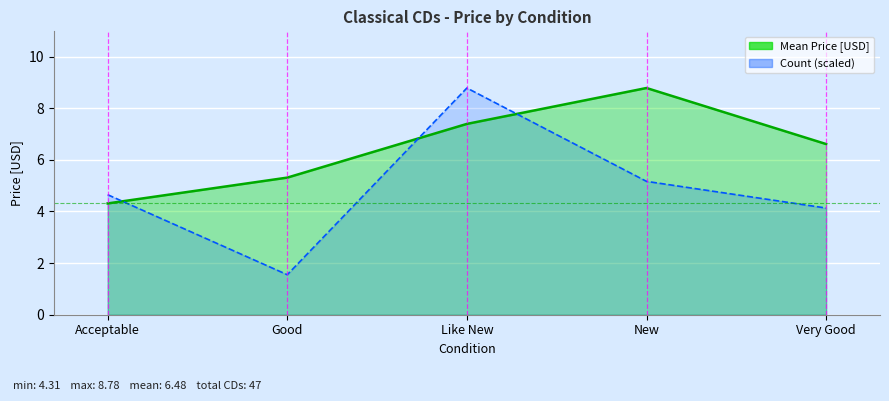

Which series has the largest total across all categories?

Mean Price [USD]